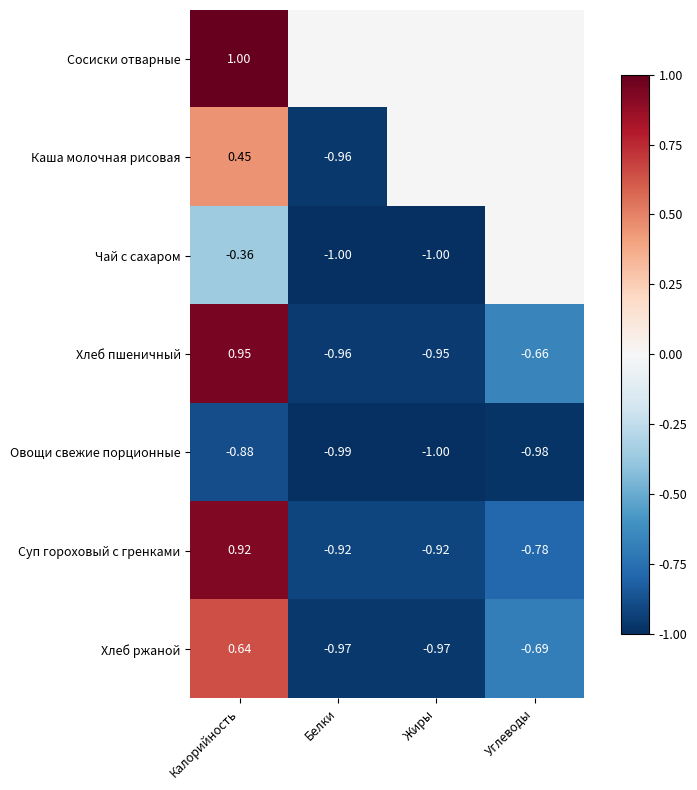

Rank the categories by Овощи свежие порционные value from lowest to highest.

Жиры, Белки, Углеводы, Калорийность